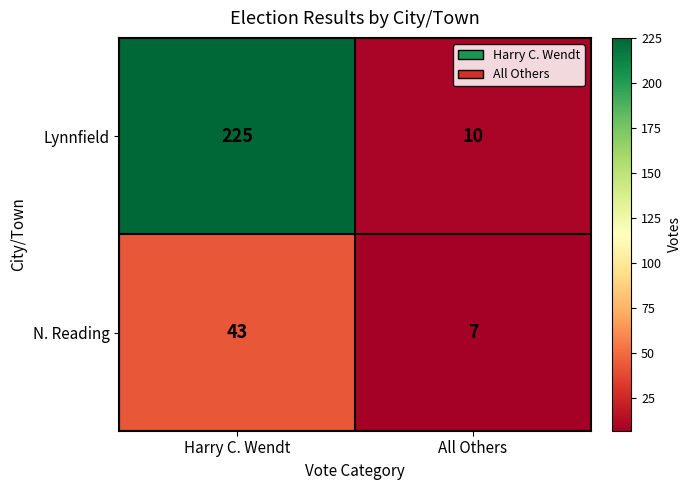

What is the greatest value displayed?

225